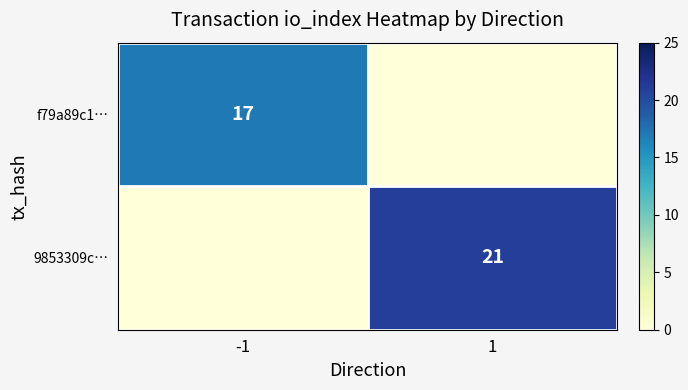

The value of 9853309c… at 1 is 21. True or false?

True